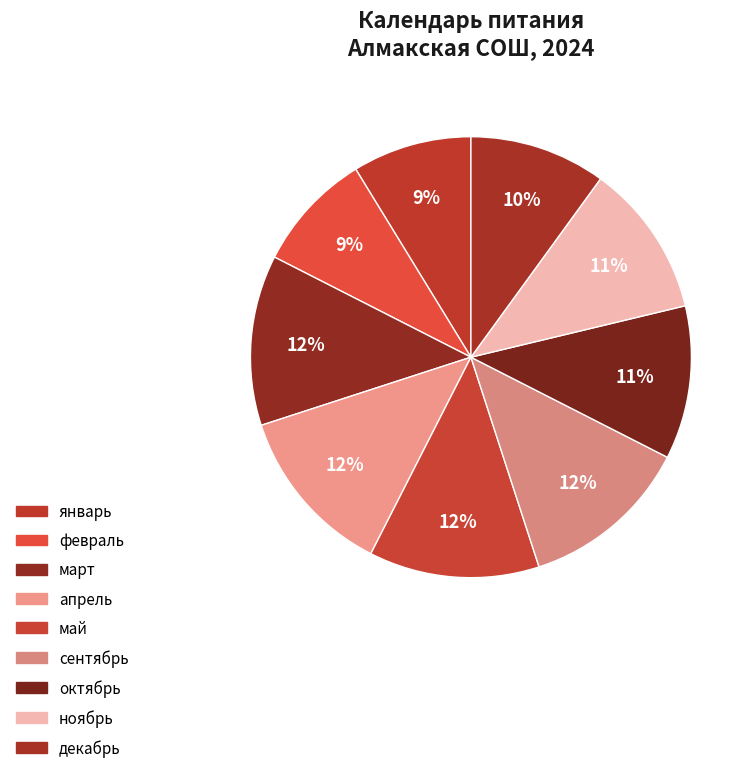

Is it true that октябрь is 1% of the pie?

False